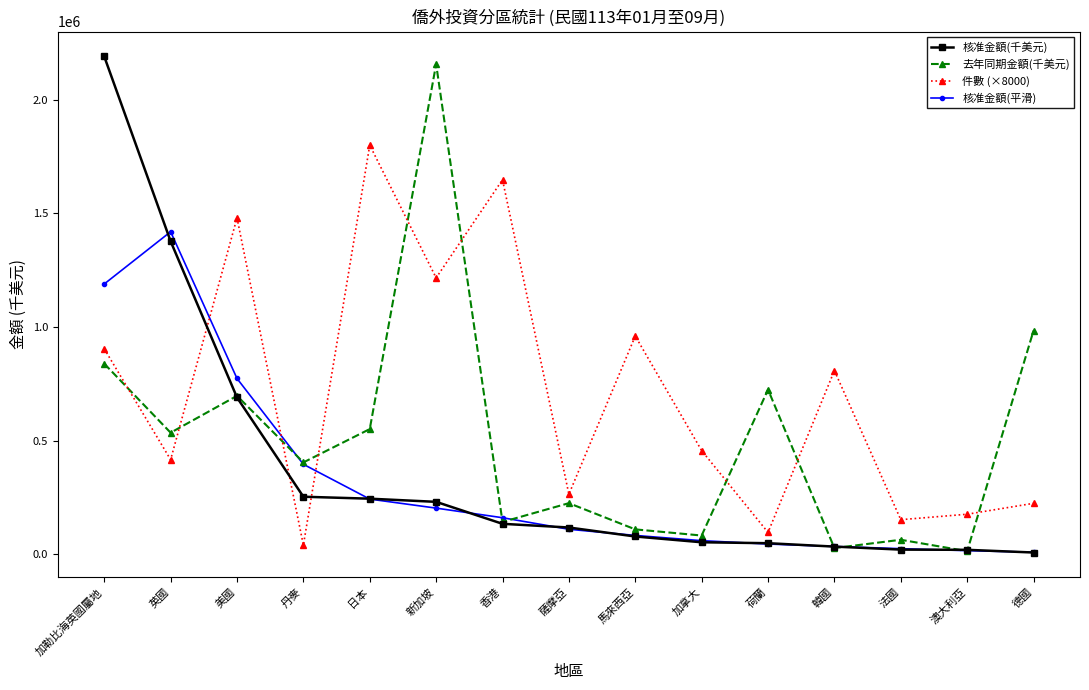

What is the maximum value shown in the chart?

2190293.1